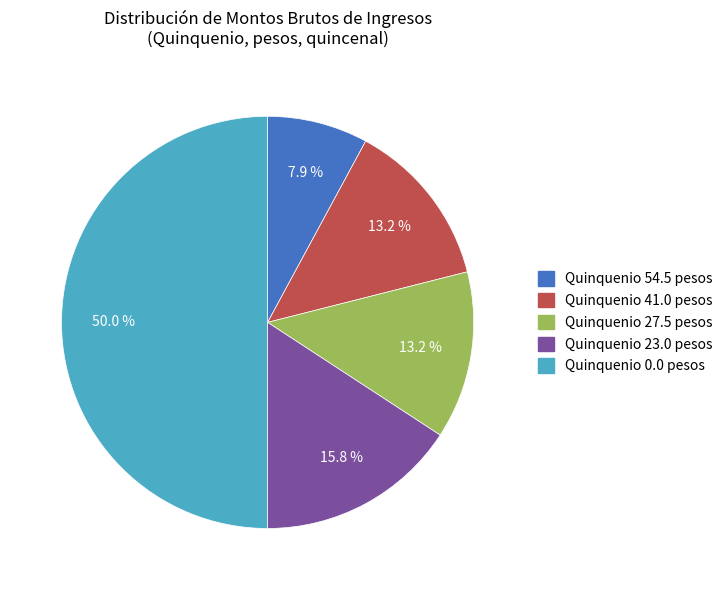

What percentage is the Quinquenio 27.5 slice, to the nearest percent?

13%